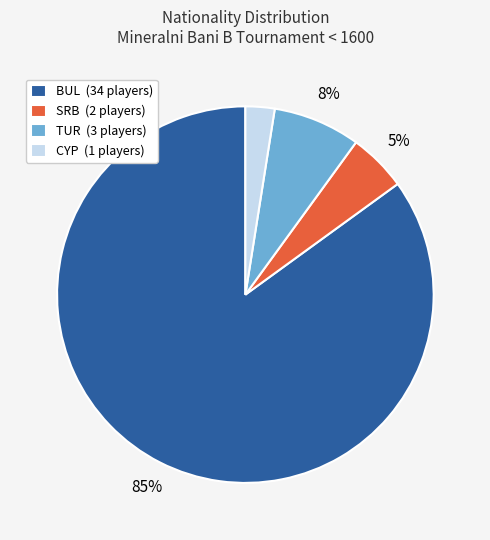

How many segments does this pie chart have?

4